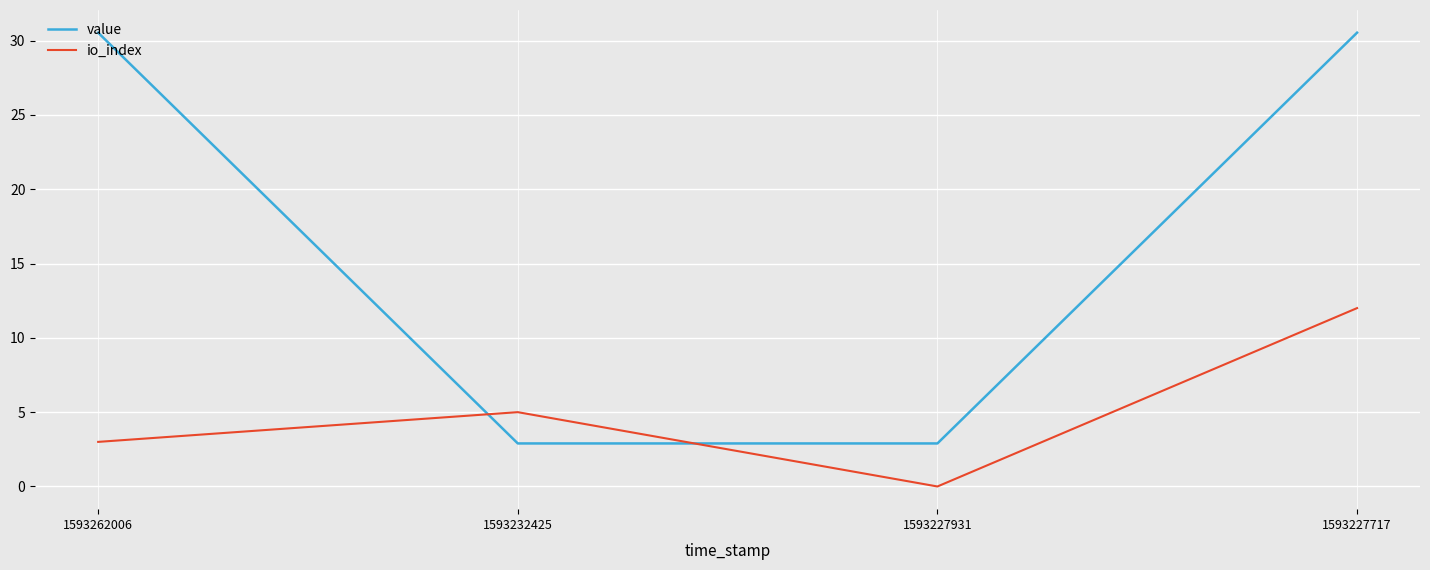

Is this an area chart (filled region under the line)?

No